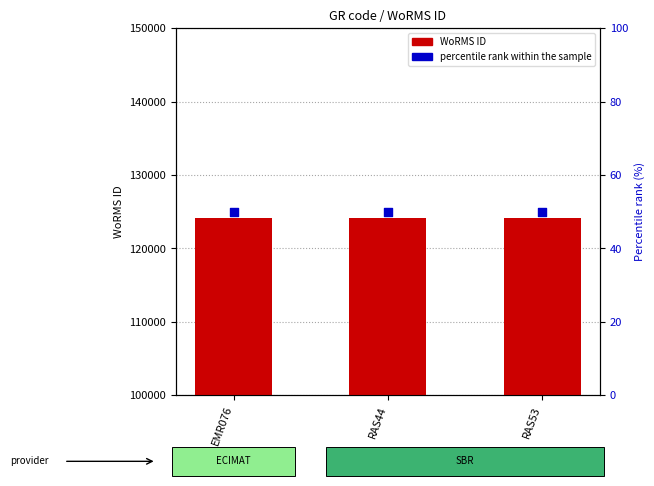

At how many categories does at least one series exceed 84945?

3